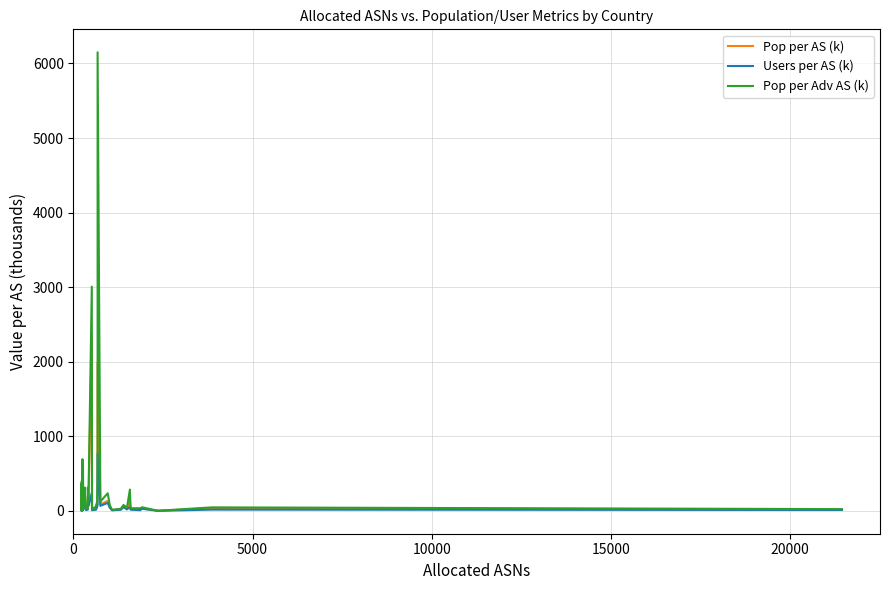

True or false: Pop per AS (k) and Users per AS (k) intersect in this chart.

False